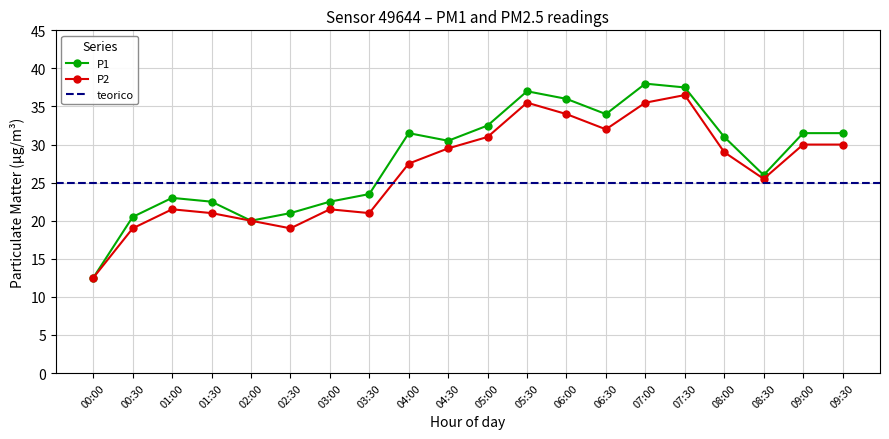

What is the sum of the P1 values at 03:30 and 06:30?

57.5